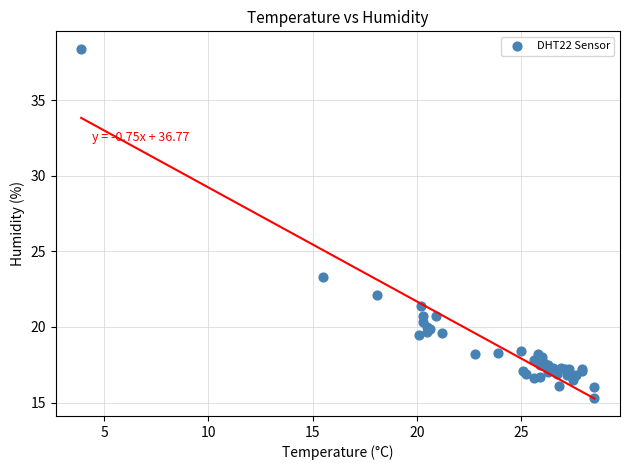

What Y value in the scatter plot is closest to 26?

23.3